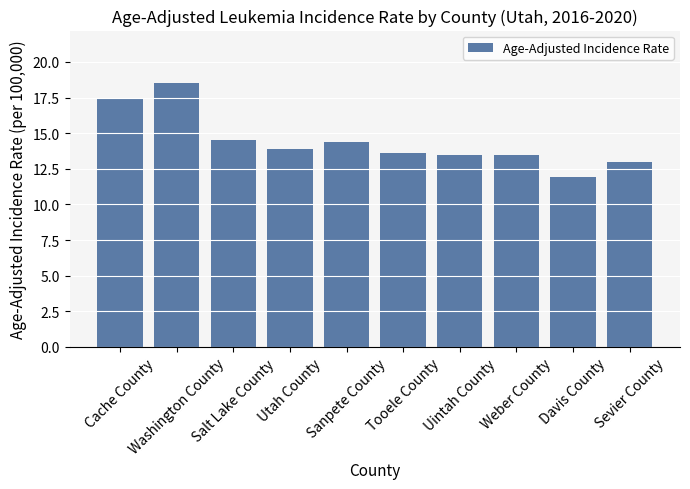

What is the ratio of the value at Sanpete County to the value at Salt Lake County?

1.0